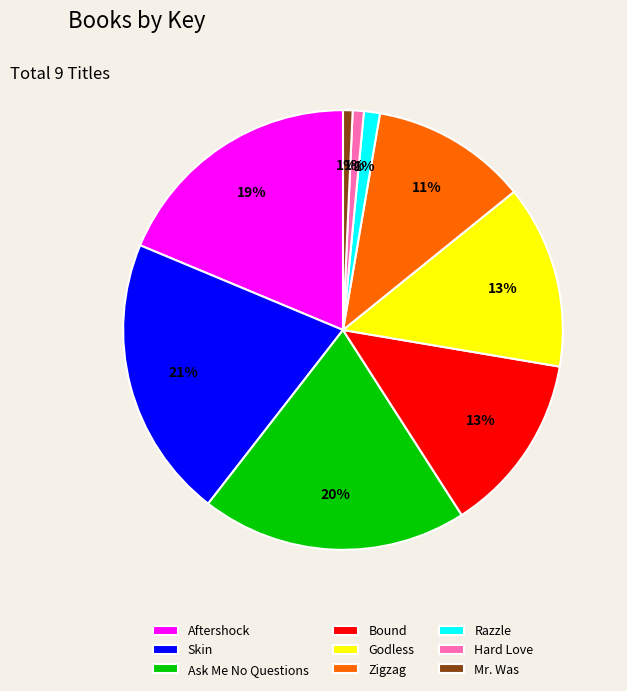

What percentage is the Godless slice, to the nearest percent?

13%